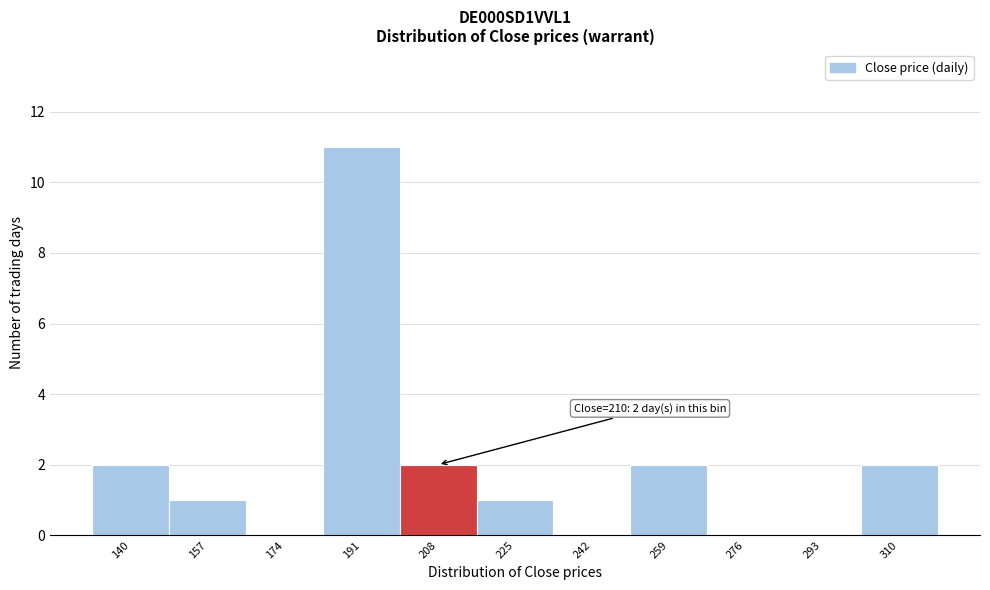

Reading left to right, transcribe all the data shown in this chart.

140=2	157=1	174=0	191=11	208=2	225=1	242=0	259=2	276=0	293=0	310=2